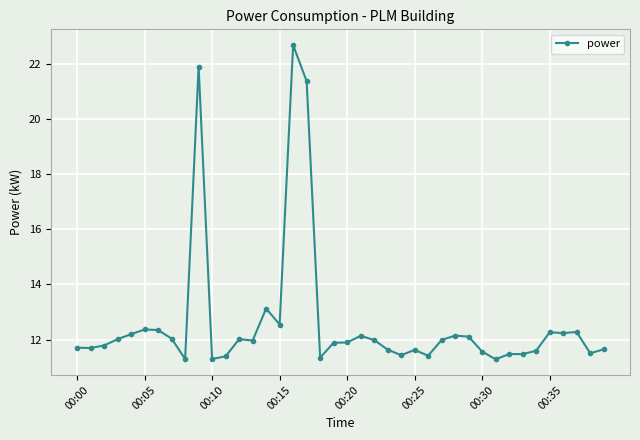

What is the value of the 9th point from the left?

11.3